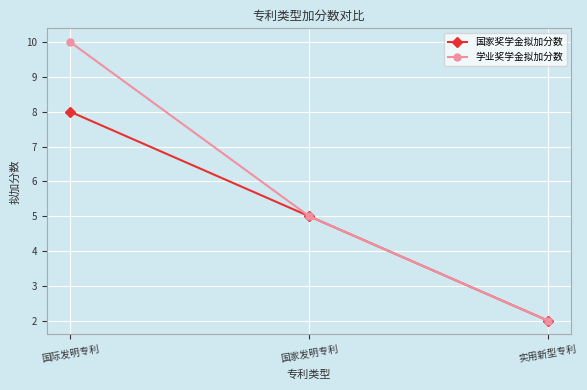

Reading left to right, transcribe all the data shown in this chart.

国家奖学金拟加分数: 8	5	2
学业奖学金拟加分数: 10	5	2